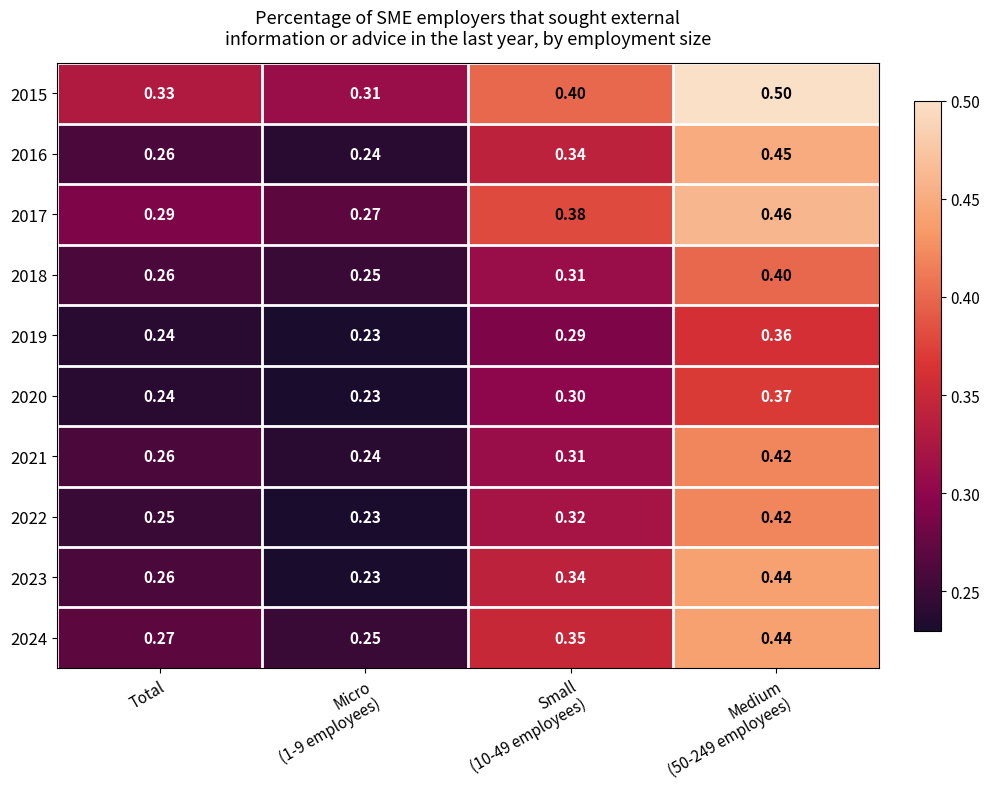

How many data points does each series have?

4